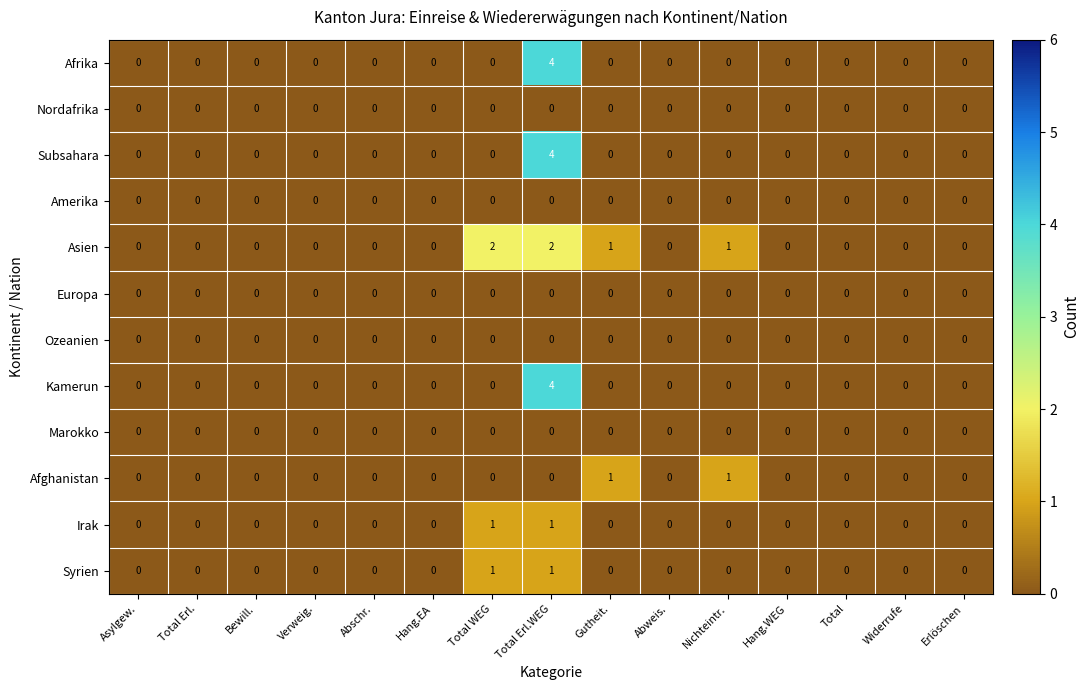

What is the total value across all series at Total Erl.WEG?

16